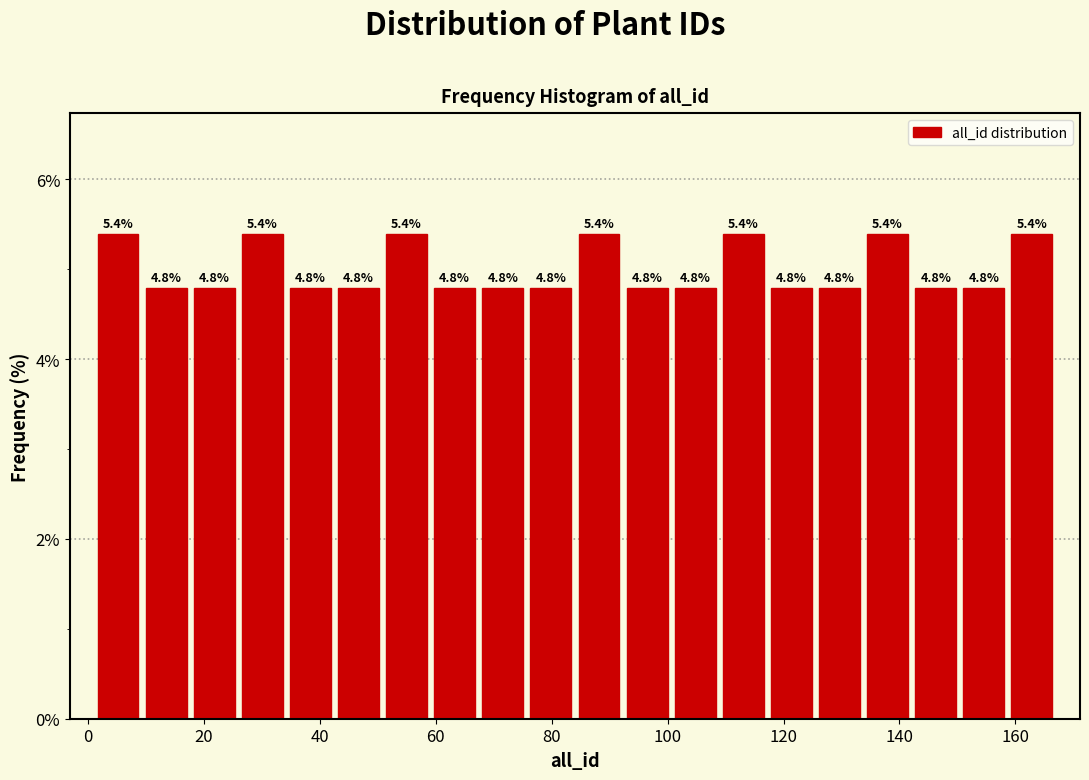

Reading left to right, list every bar in this chart as the range it spans on the x-axis followed by its height. The bar edges are not printed on the chart, so give them approximately, as read against the axis.

2 to 10: 5.4
10 to 18: 4.8
18 to 26: 4.8
26 to 34: 5.4
34 to 42: 4.8
42 to 50: 4.8
50 to 60: 5.4
60 to 68: 4.8
68 to 76: 4.8
76 to 84: 4.8
84 to 92: 5.4
92 to 100: 4.8
100 to 108: 4.8
108 to 118: 5.4
118 to 126: 4.8
126 to 134: 4.8
134 to 142: 5.4
142 to 150: 4.8
150 to 158: 4.8
158 to 168: 5.4